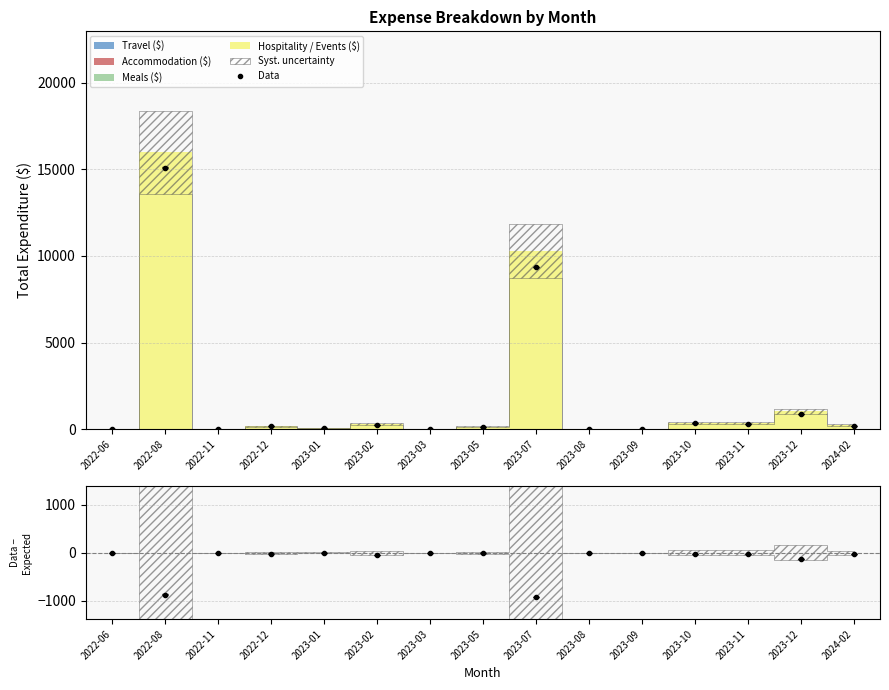

What is the label of the 9th point from the right?

2023-03